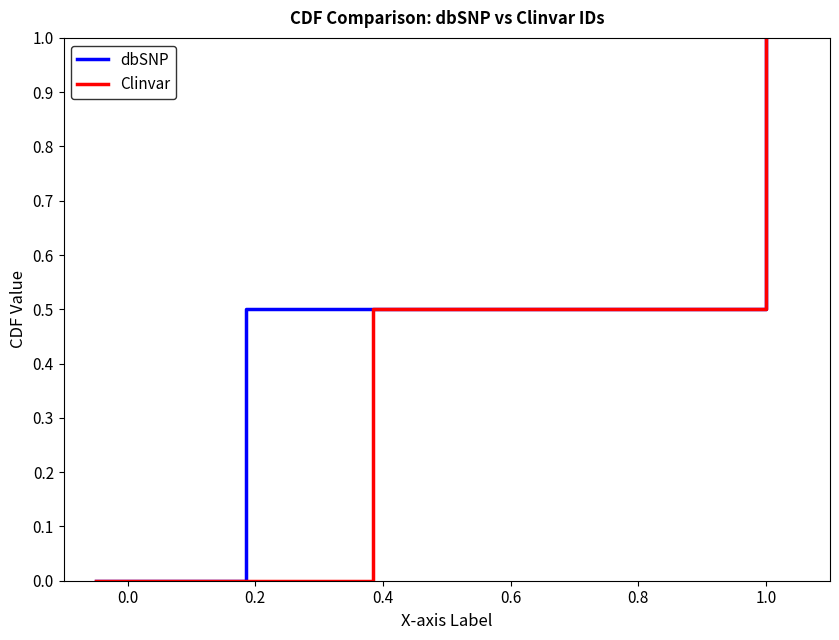

Between 1.0 and 0.6, which is larger?

1.0